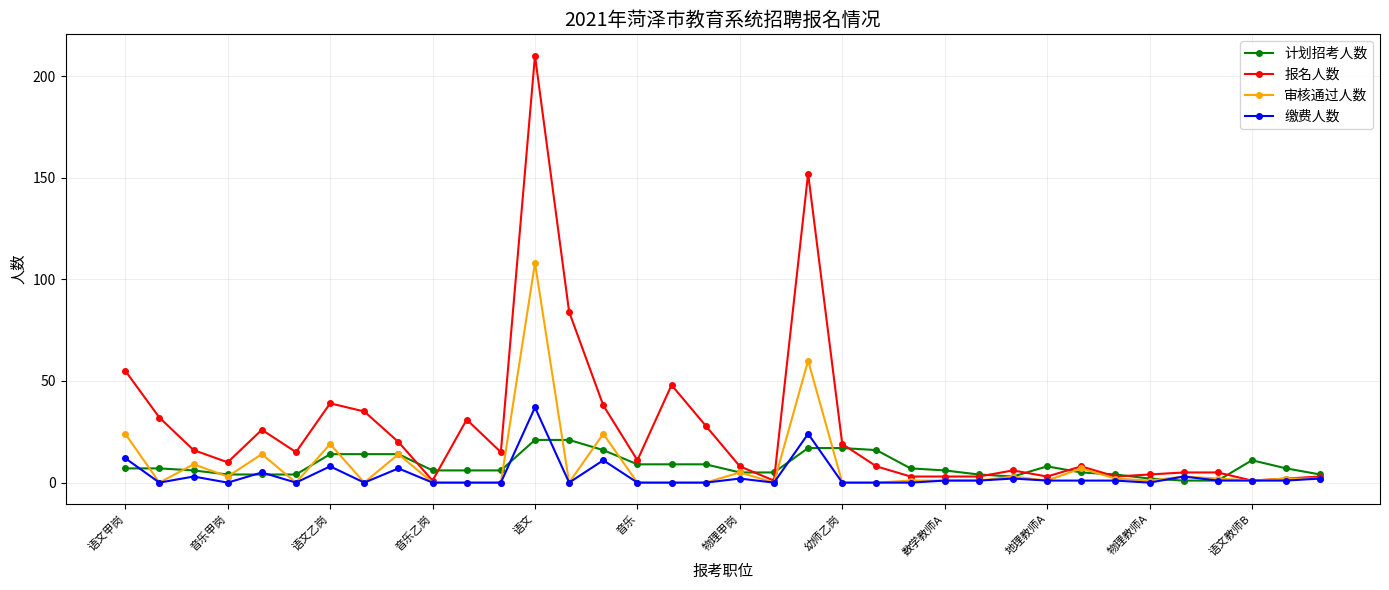

Which series has the largest range (max minus min)?

报名人数